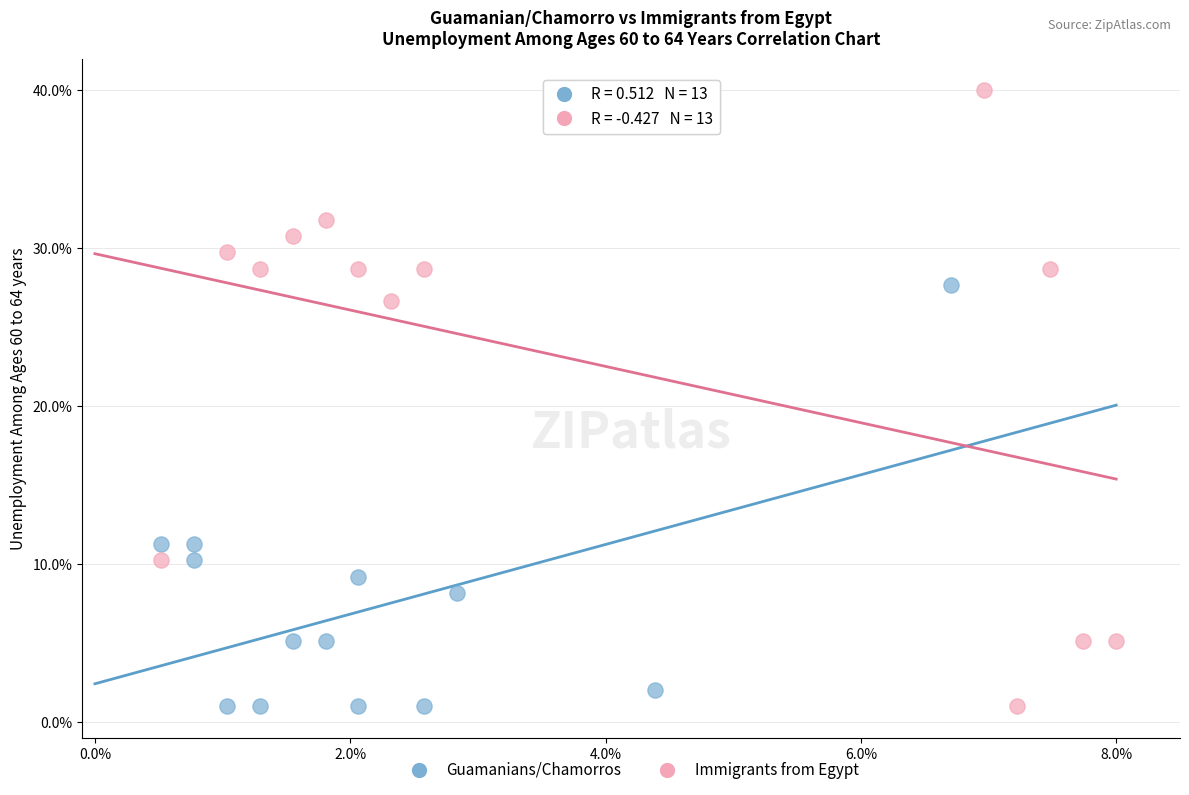

Which series has the largest Y range (max minus min)?

Immigrants from Egypt